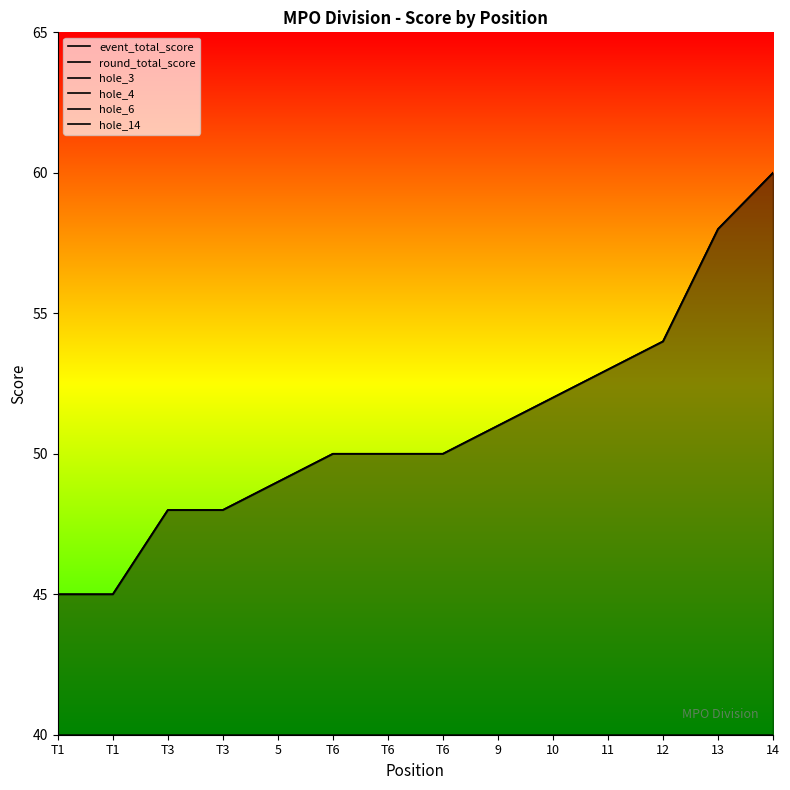

At which label does hole_4 reach its minimum?

T1